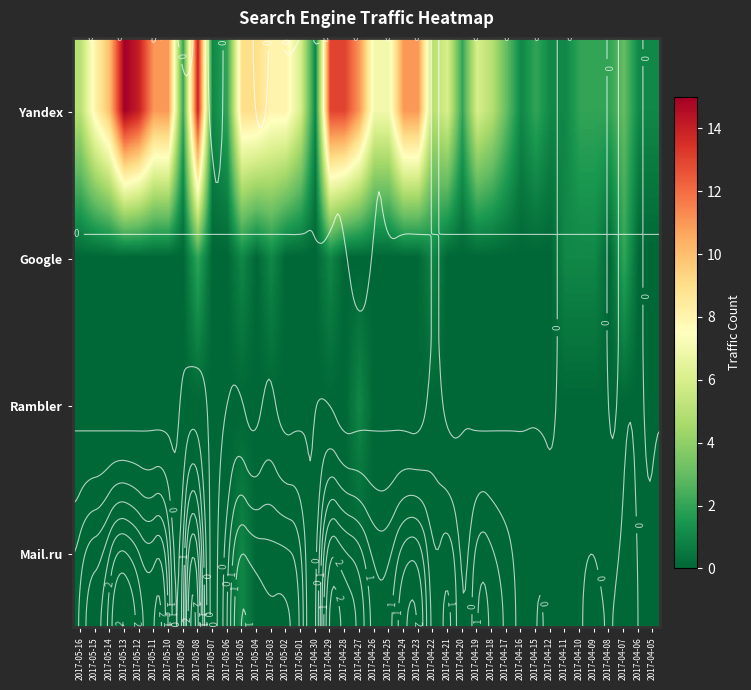

Rank the categories by Yandex value from lowest to highest.

2017-05-07, 2017-04-30, 2017-04-16, 2017-04-12, 2017-04-11, 2017-04-06, 2017-04-05, 2017-05-09, 2017-05-06, 2017-04-20, 2017-04-15, 2017-04-10, 2017-04-09, 2017-04-08, 2017-04-17, 2017-04-07, 2017-05-16, 2017-04-22, 2017-04-18, 2017-05-01, 2017-04-21, 2017-04-19, 2017-04-26, 2017-04-25, 2017-05-15, 2017-05-03, 2017-05-02, 2017-05-05, 2017-05-04, 2017-05-14, 2017-05-11, 2017-05-10, 2017-04-27, 2017-04-24, 2017-04-23, 2017-04-29, 2017-04-28, 2017-05-12, 2017-05-08, 2017-05-13